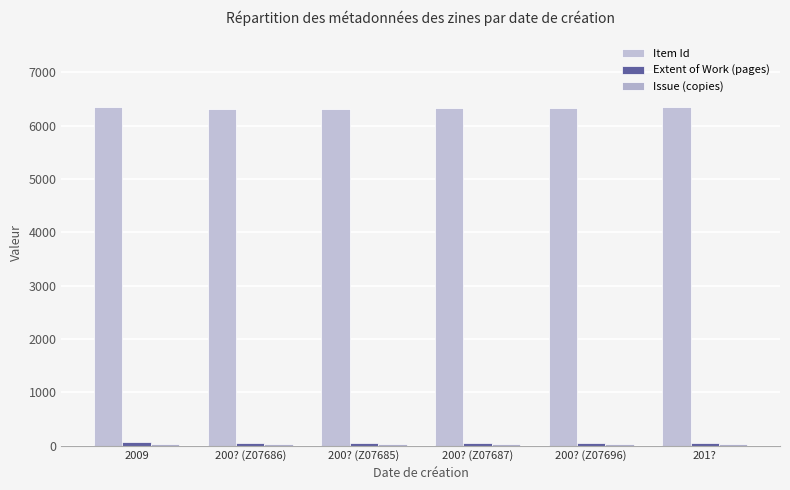

True or false: Issue (copies) has a value of 24 at 201?.

True